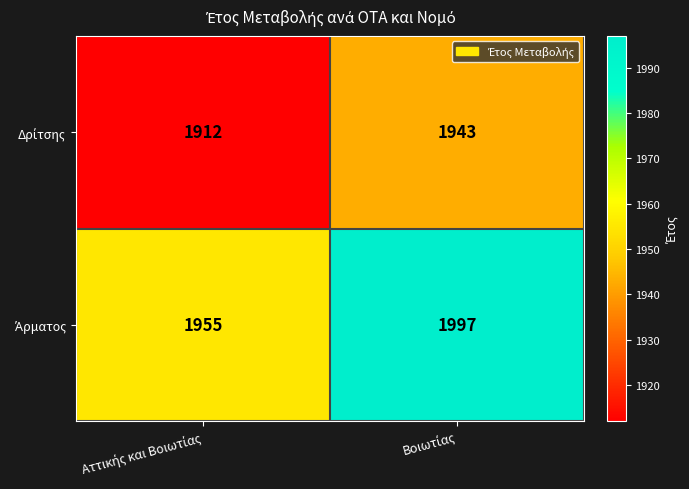

What is the minimum value shown in the chart?

1912